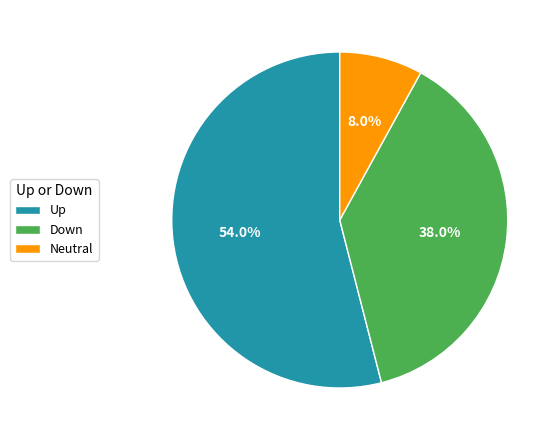

Rank the categories by value from highest to lowest.

Up, Down, Neutral